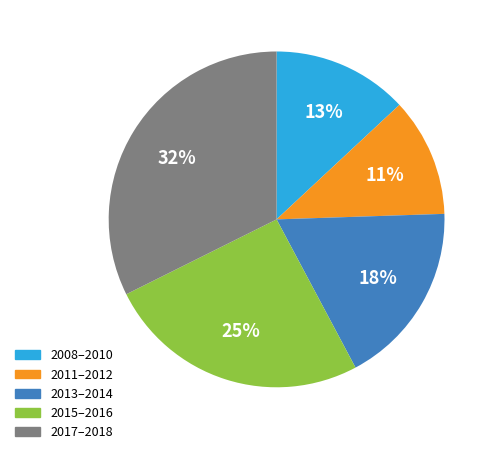

How many slices are in this pie chart?

5